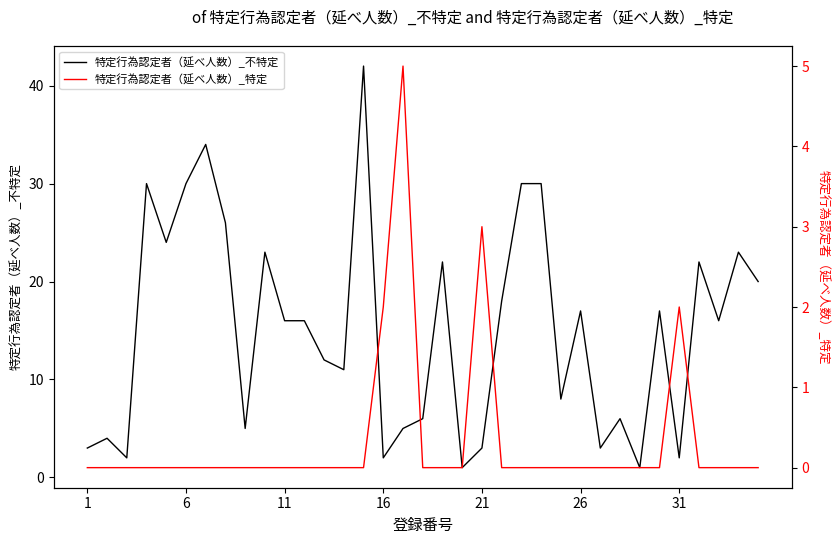

How many positive values does the 特定行為認定者（延べ人数）_特定 series have?

4